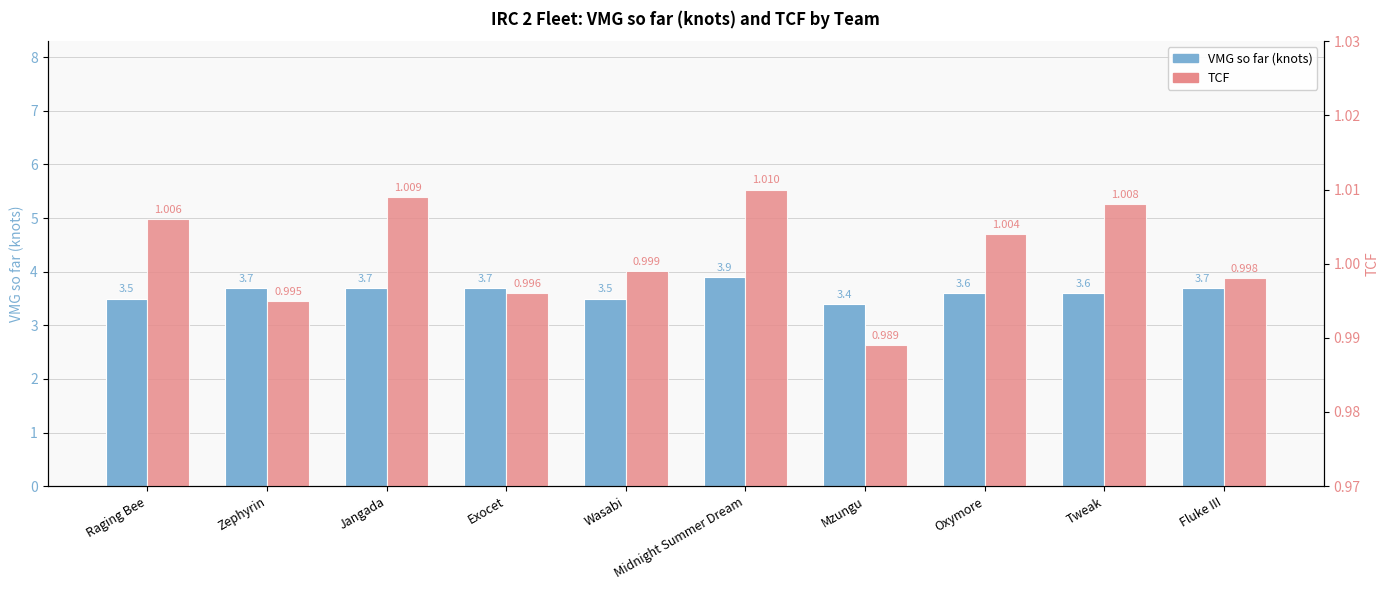

What is the sum of the TCF values at Fluke III and Wasabi?

2.0